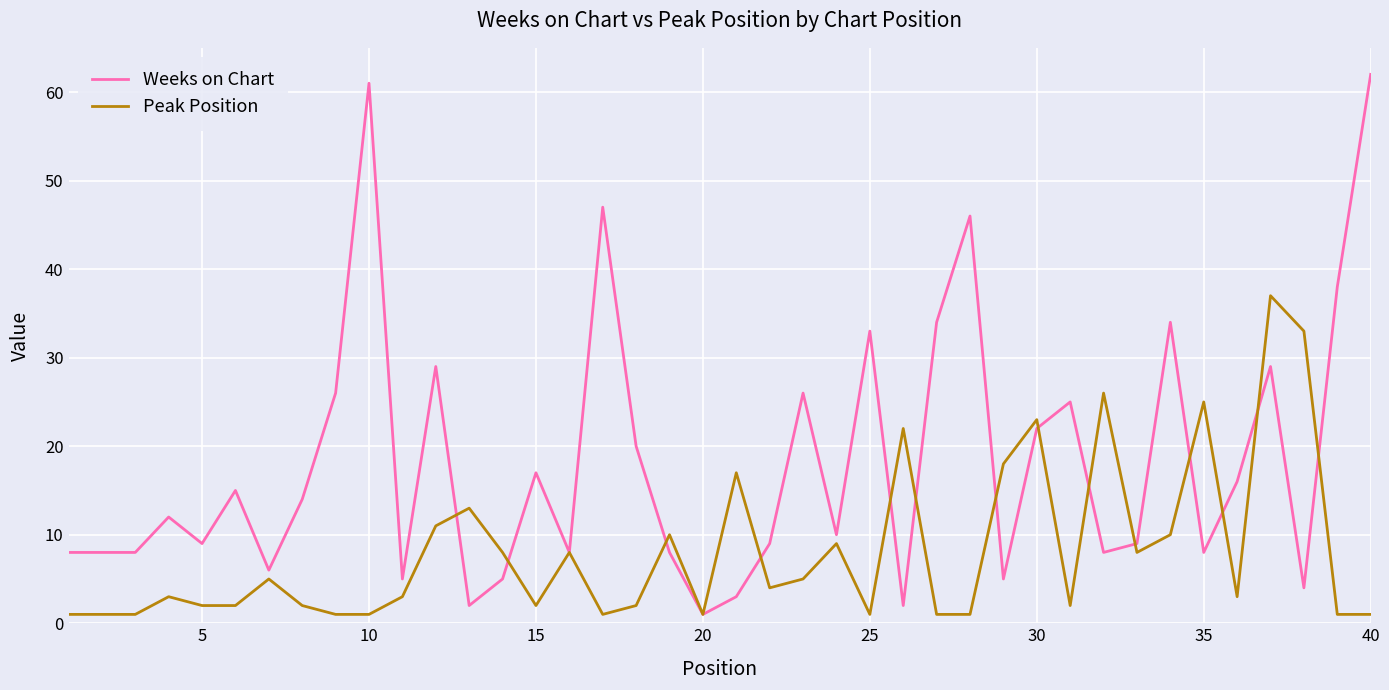

What is the minimum value for Peak Position?

1